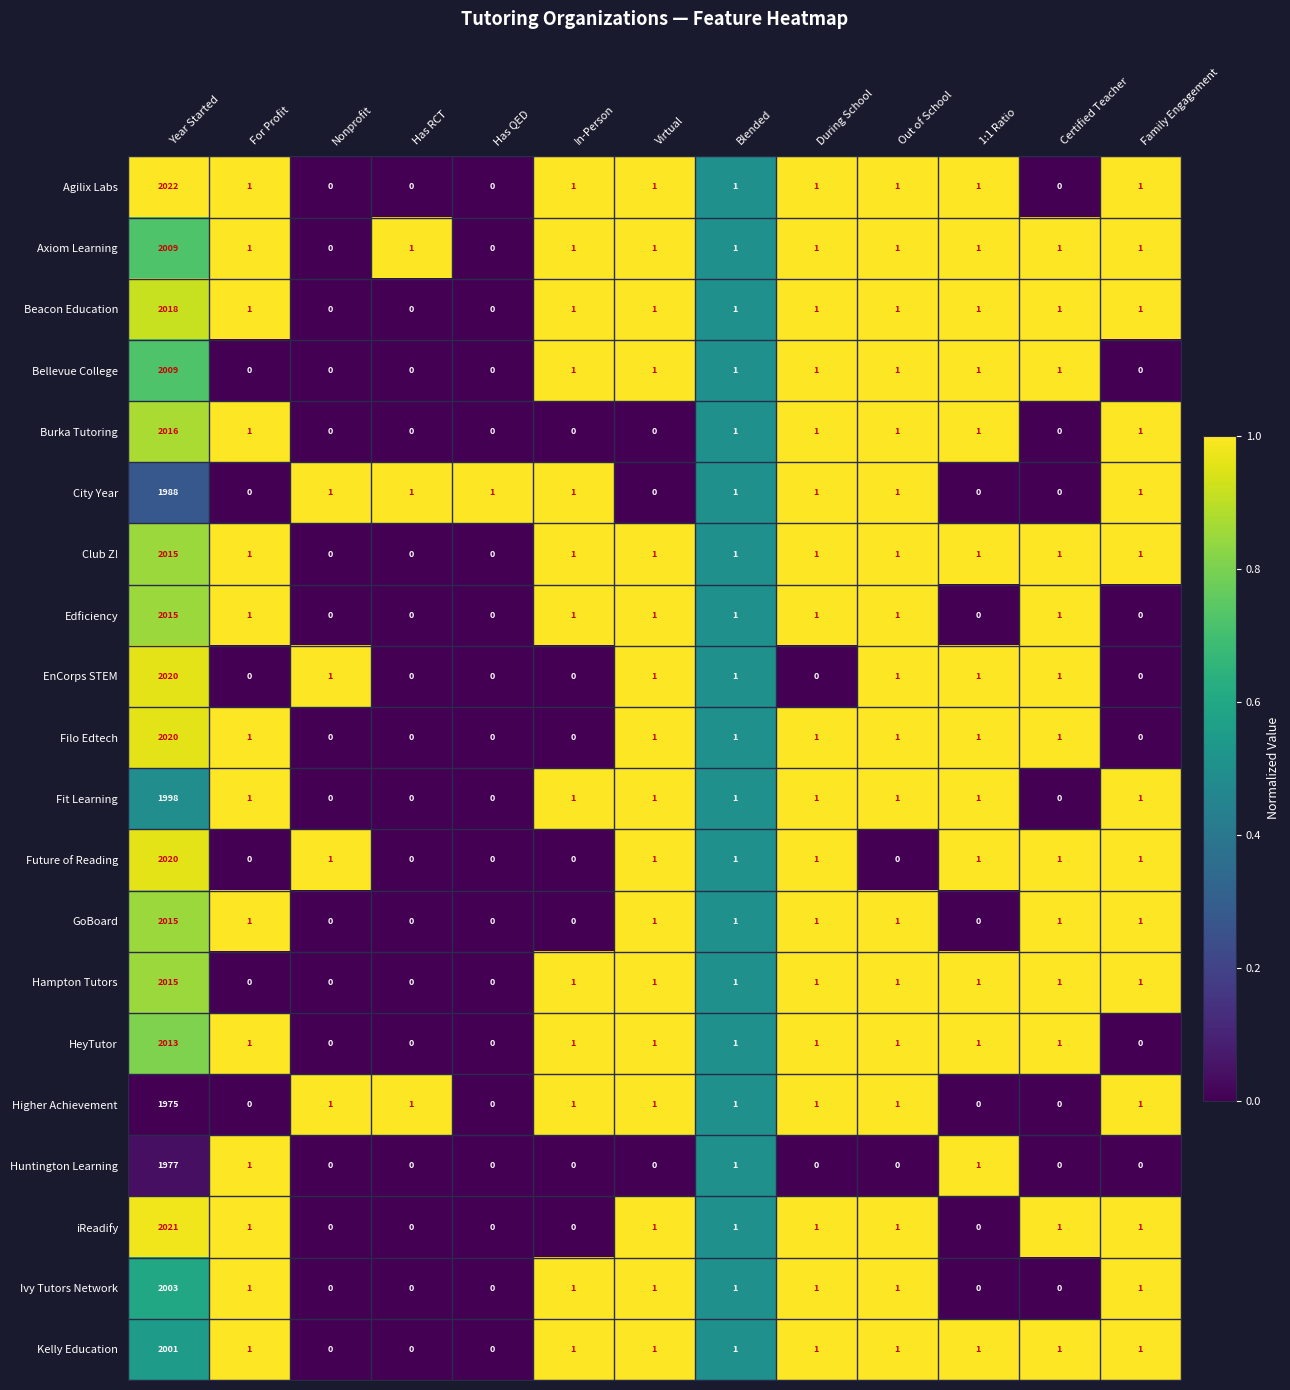

What is the difference between the maximum and second lowest values in the Bellevue College series?

2009